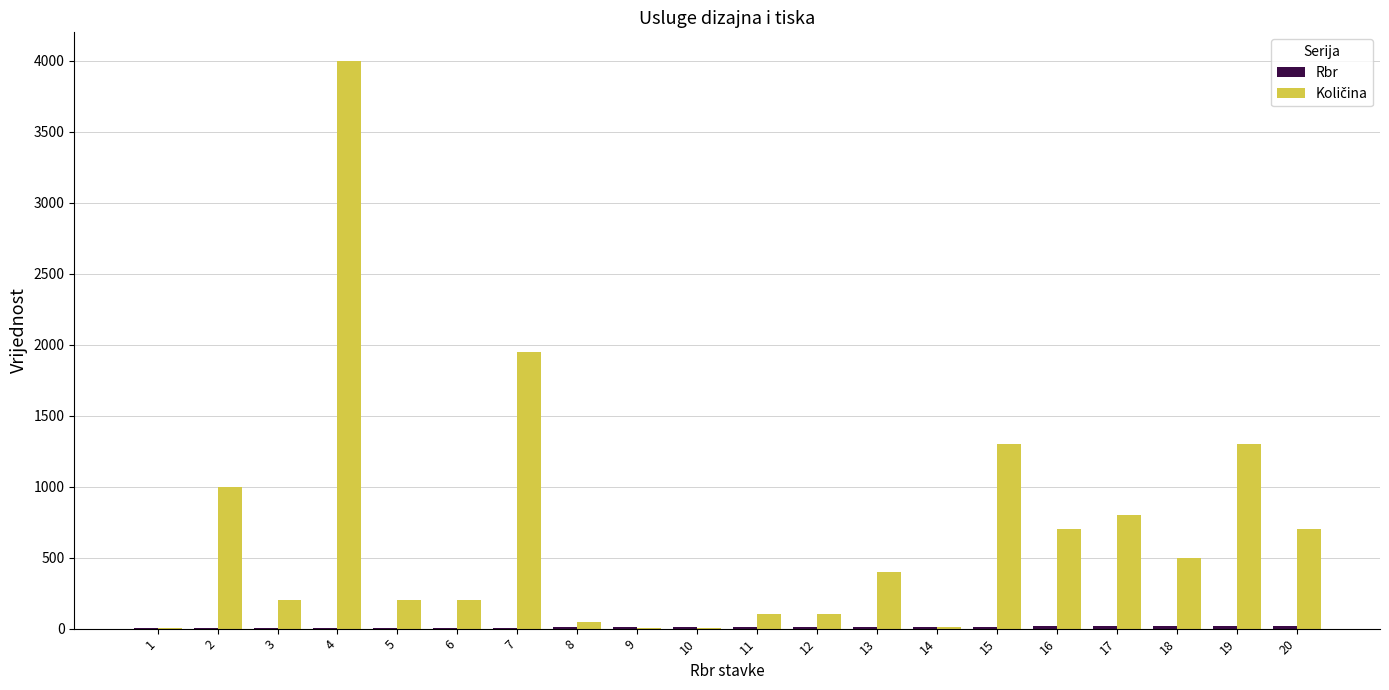

At which category is the sum across all series the highest?

4